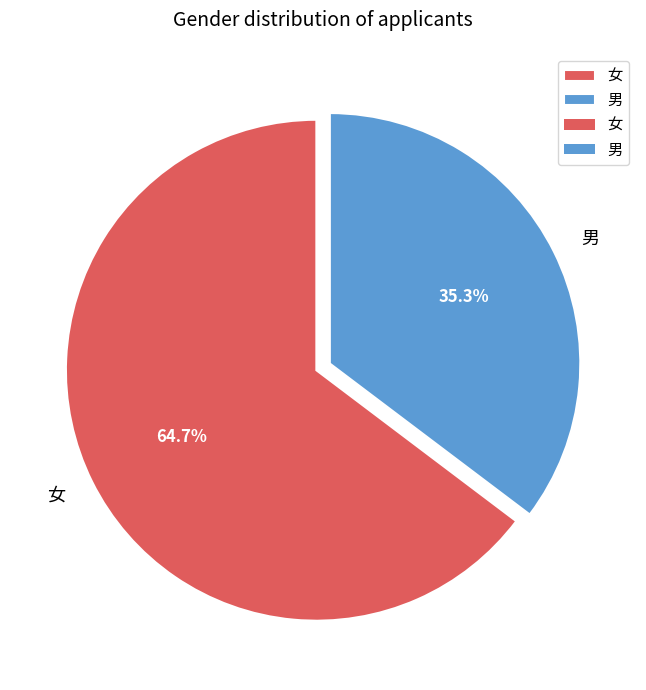

Combined, do 男 and 女 account for over 50%?

Yes